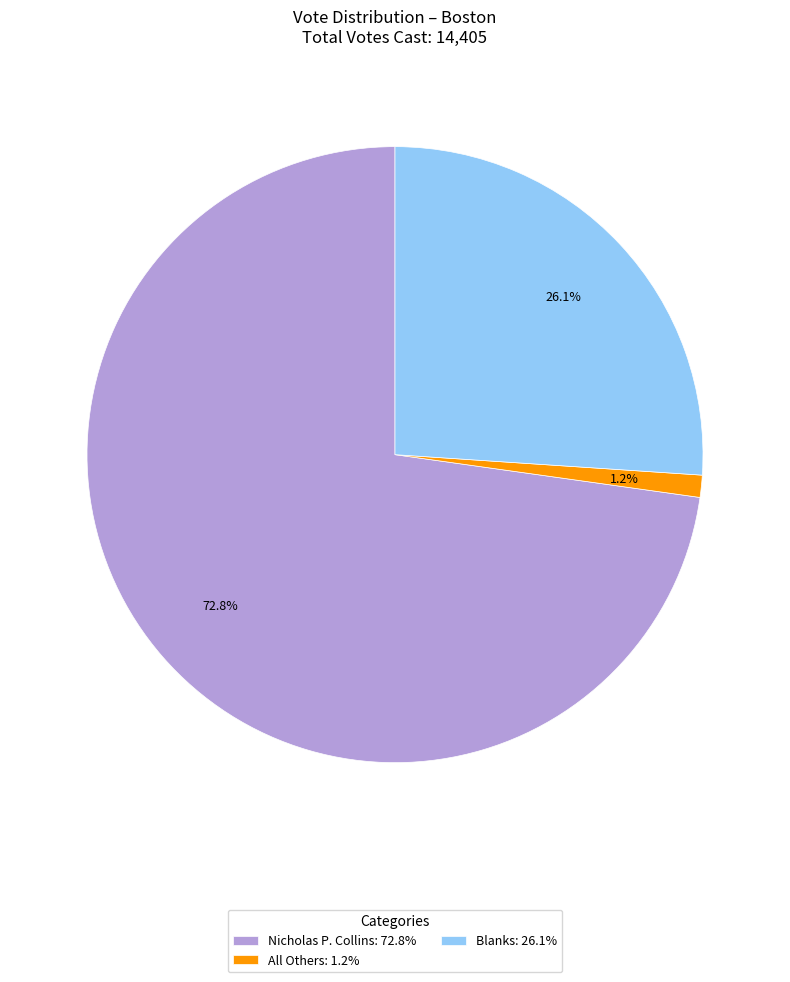

To the nearest percent, what is the combined percentage of Blanks and Nicholas P. Collins?

99%